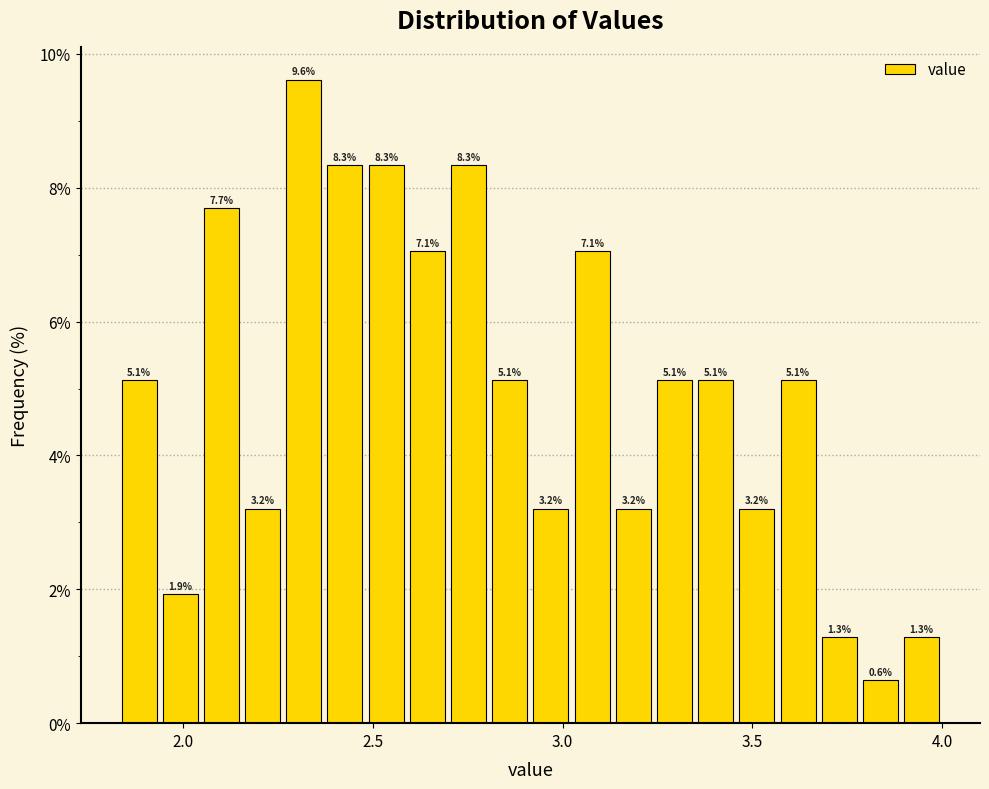

Around what value on the x-axis is the tallest bar? Give the approximate position of its centre, as read against the axis.

2.30